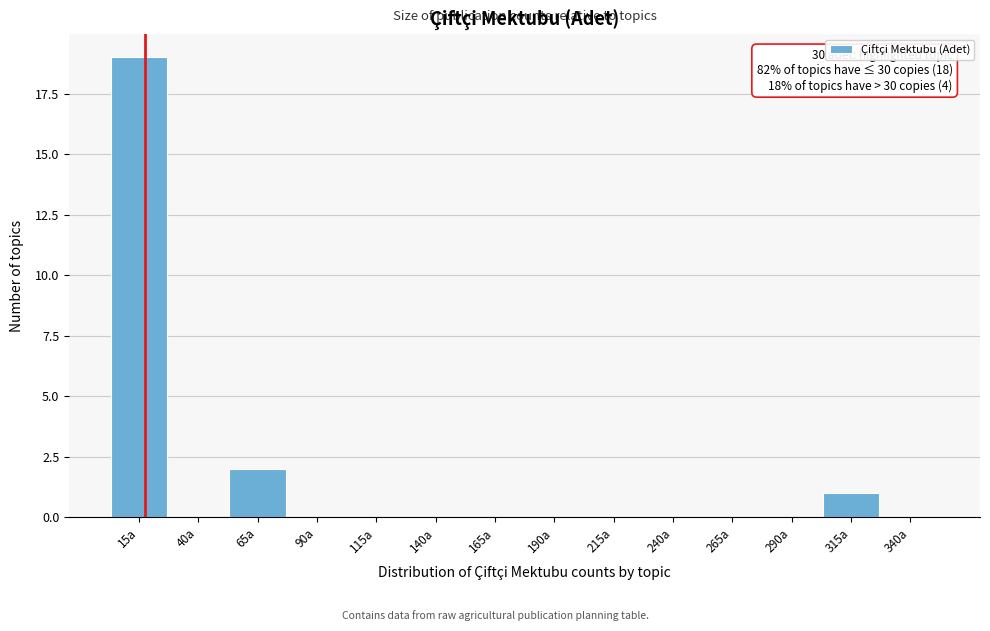

Reading left to right, transcribe all the data shown in this chart.

15a=19	40a=0	65a=2	90a=0	115a=0	140a=0	165a=0	190a=0	215a=0	240a=0	265a=0	290a=0	315a=1	340a=0